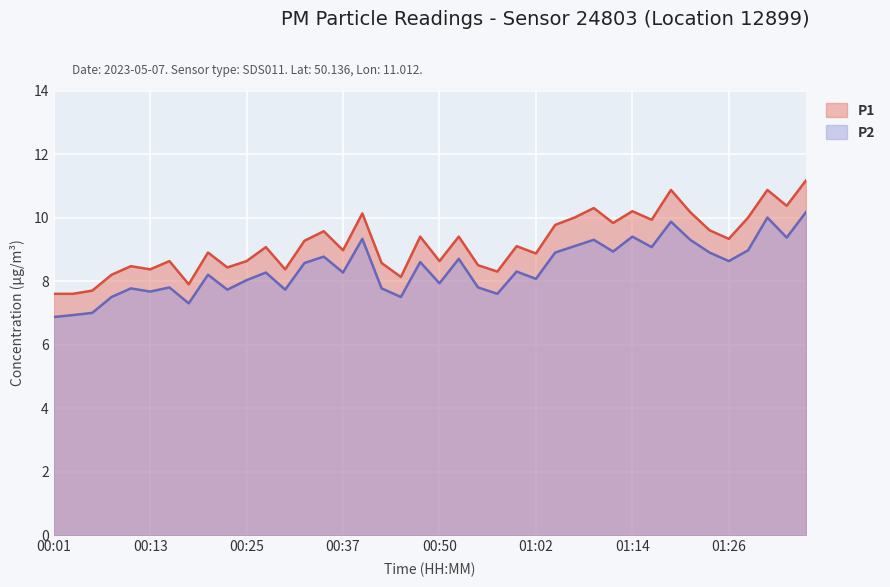

Reading left to right, list all the values displayed in this chart.

P1: 7.6	7.6	7.7	8.2	8.5	8.4	8.6	7.9	8.9	8.4	8.6	9.1	8.4	9.3	9.6	9.0	10.1	8.6	8.1	9.4	8.6	9.4	8.5	8.3	9.1	8.9	9.8	10.0	10.3	9.8	10.2	9.9	10.9	10.2	9.6	9.3	10.0	10.9	10.4	11.2
P2: 6.9	6.9	7.0	7.5	7.8	7.7	7.8	7.3	8.2	7.7	8.0	8.3	7.7	8.6	8.8	8.3	9.3	7.8	7.5	8.6	7.9	8.7	7.8	7.6	8.3	8.1	8.9	9.1	9.3	8.9	9.4	9.1	9.9	9.3	8.9	8.6	9.0	10.0	9.4	10.2